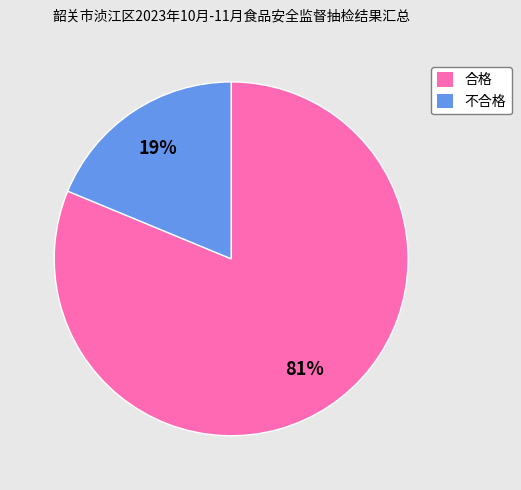

Count the number of slices in the pie.

2